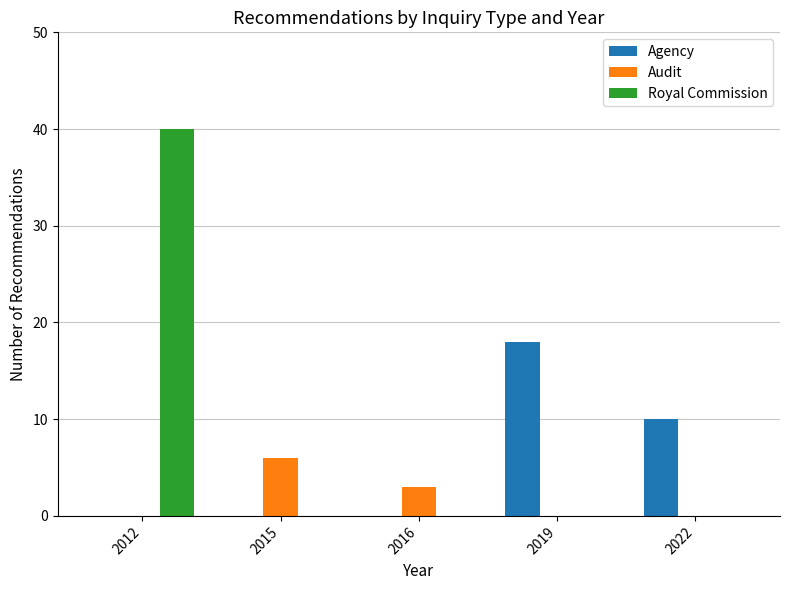

Where is Agency nearest to the value 9?

2022